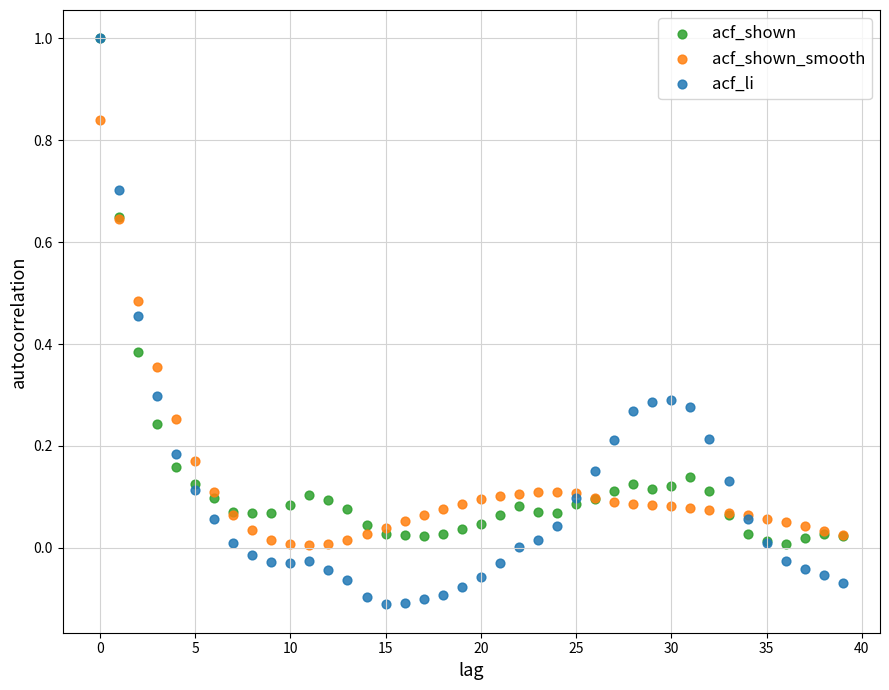

What are all the series names shown in the legend?

acf_shown, acf_shown_smooth, acf_li